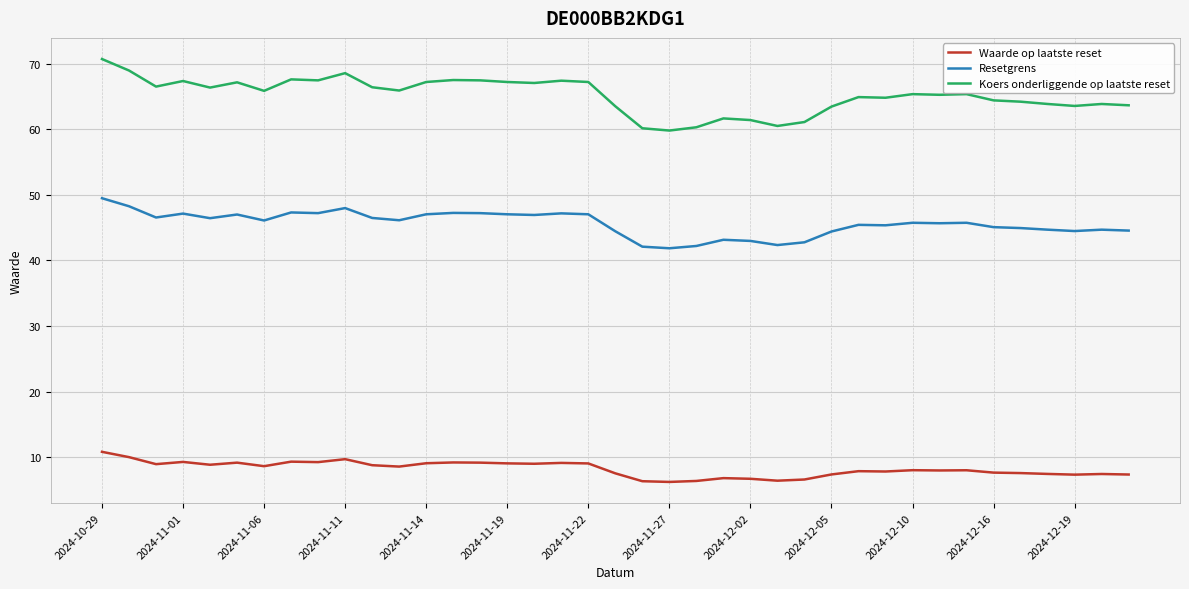

List the series in order of their peak value, highest first.

Koers onderliggende op laatste reset, Resetgrens, Waarde op laatste reset